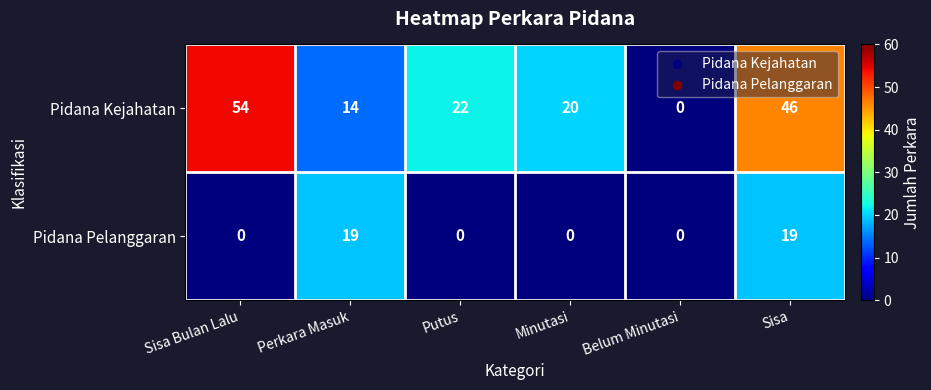

Is the value of Pidana Pelanggaran at Belum Minutasi greater than the value of Pidana Kejahatan at Minutasi?

No